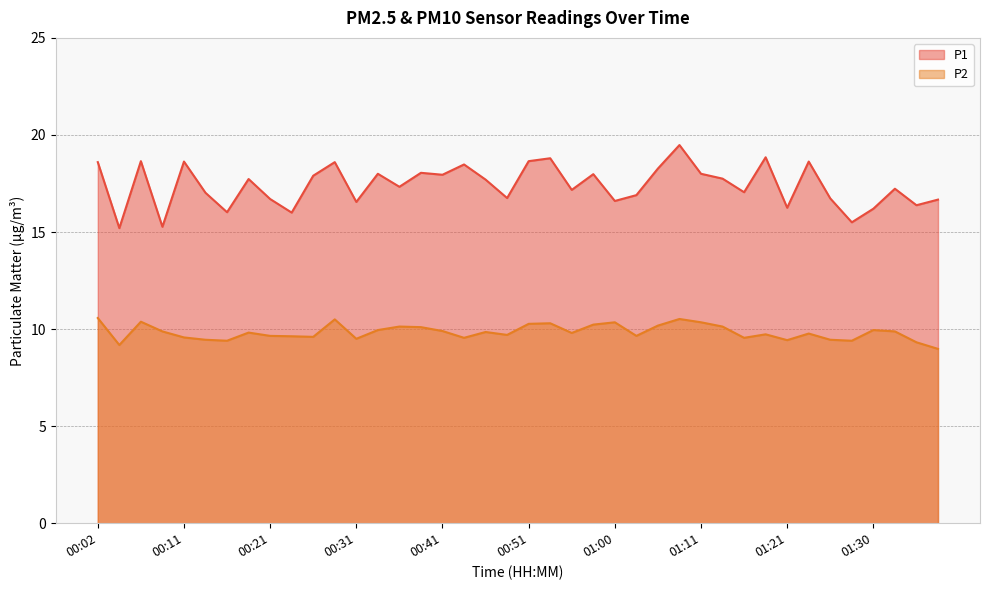

How many interior local peaks does the P1 series have?

13